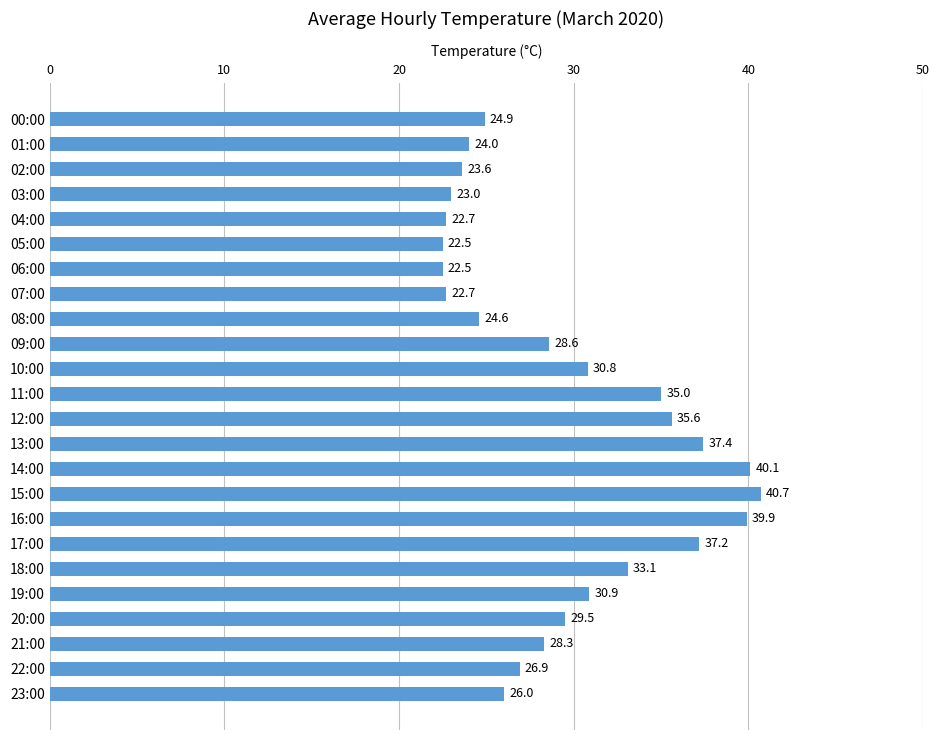

The value at 05:00 is 13.8. True or false?

False